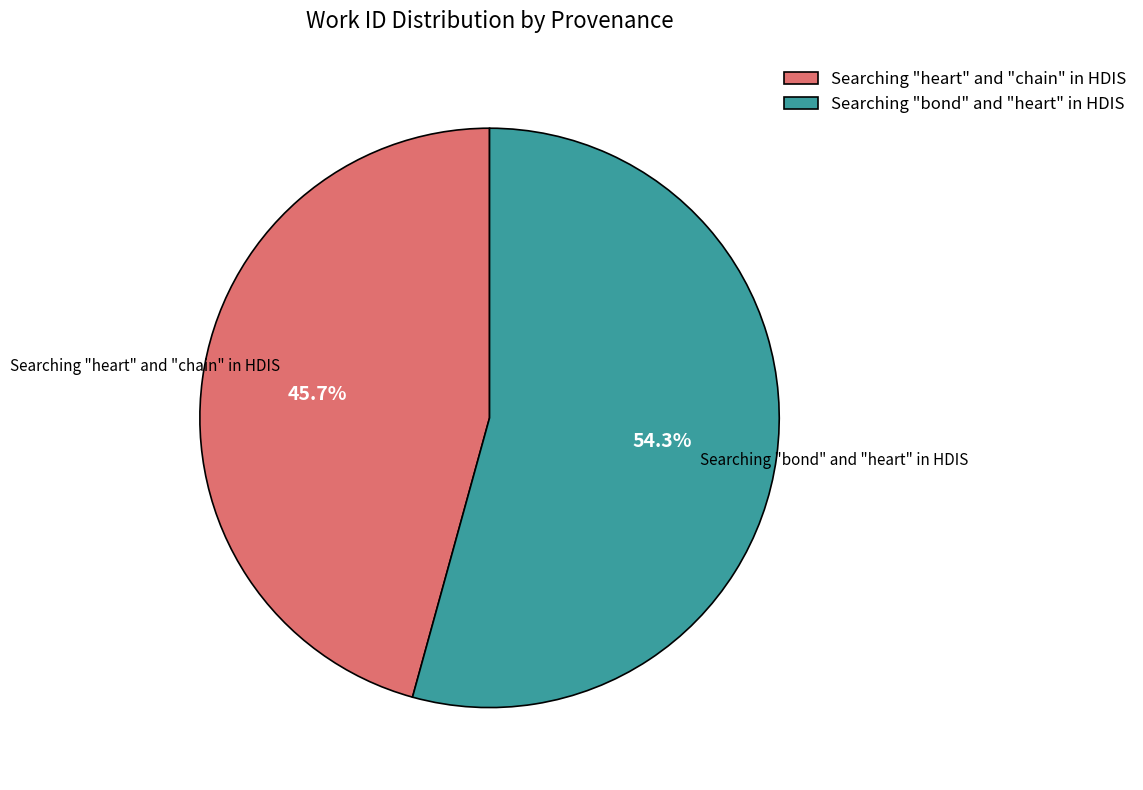

Rank the categories by value from lowest to highest.

Searching "heart" and "chain" in HDIS, Searching "bond" and "heart" in HDIS